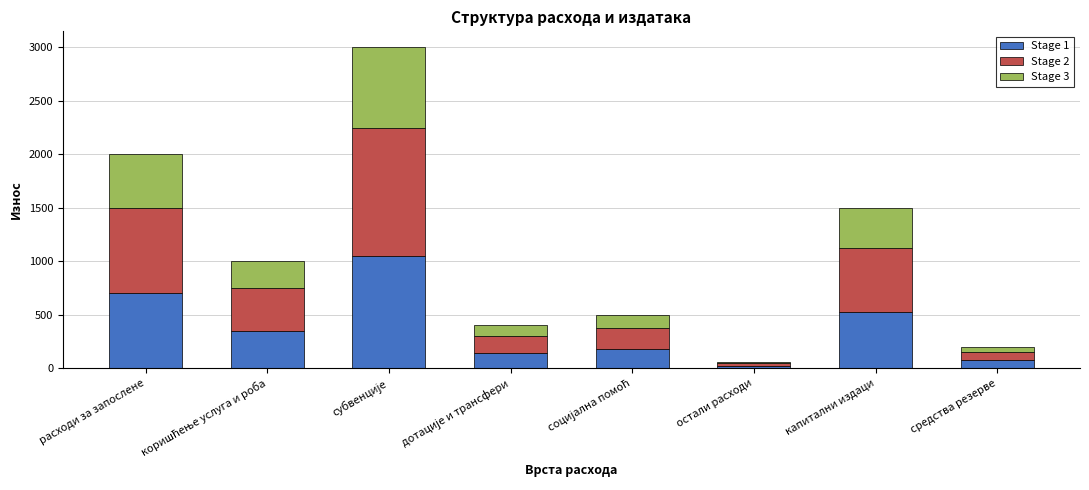

What is the total value across all series at расходи за запослене?

2000